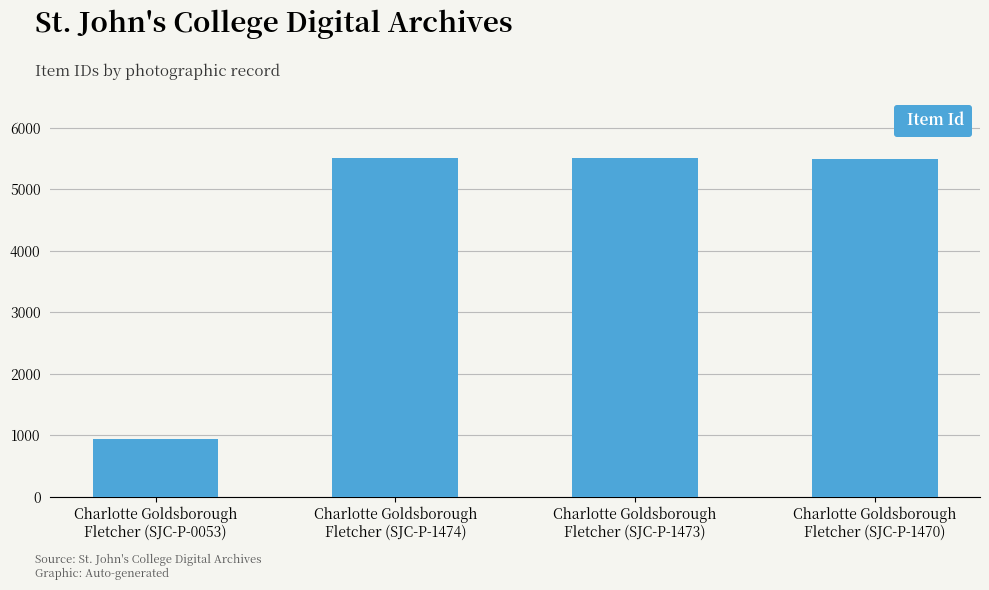

How many data points are less than 5500?

2